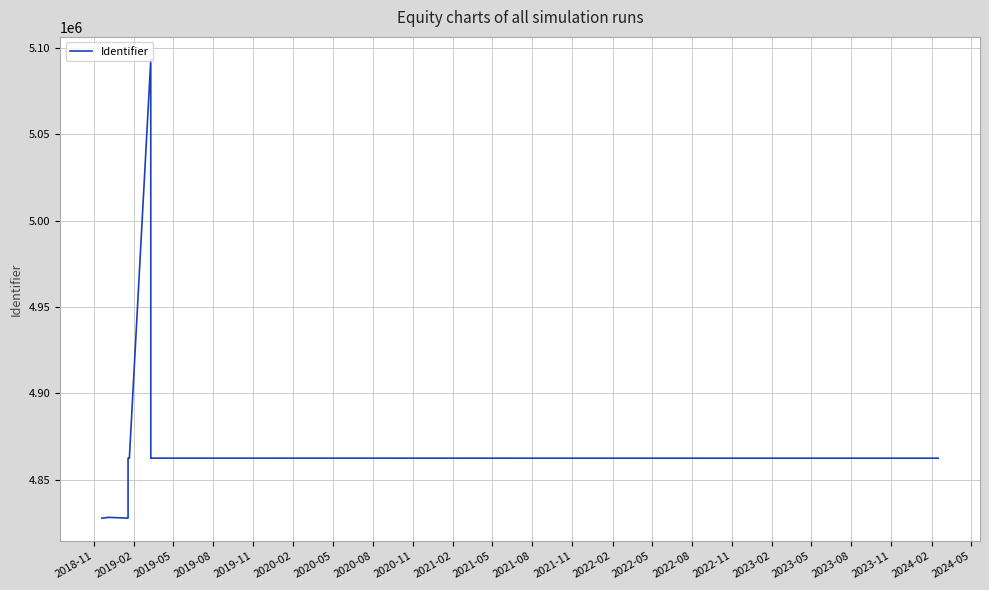

Which has a higher value, 2021-11 or 2021-02?

2021-11